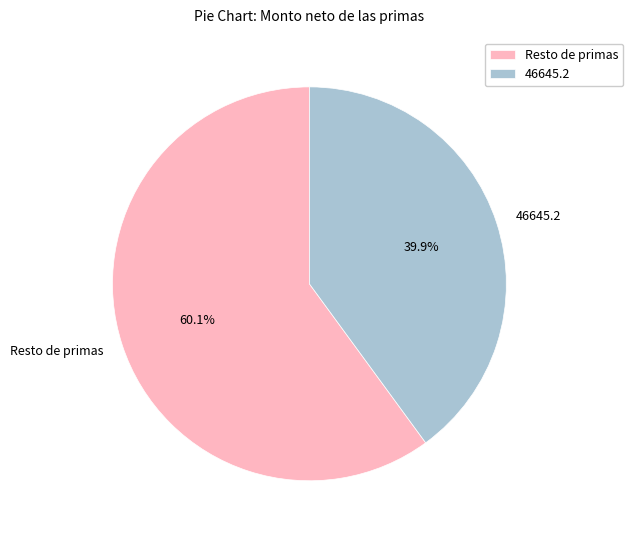

Combined, do 46645.2 and Resto de primas account for over 50%?

Yes